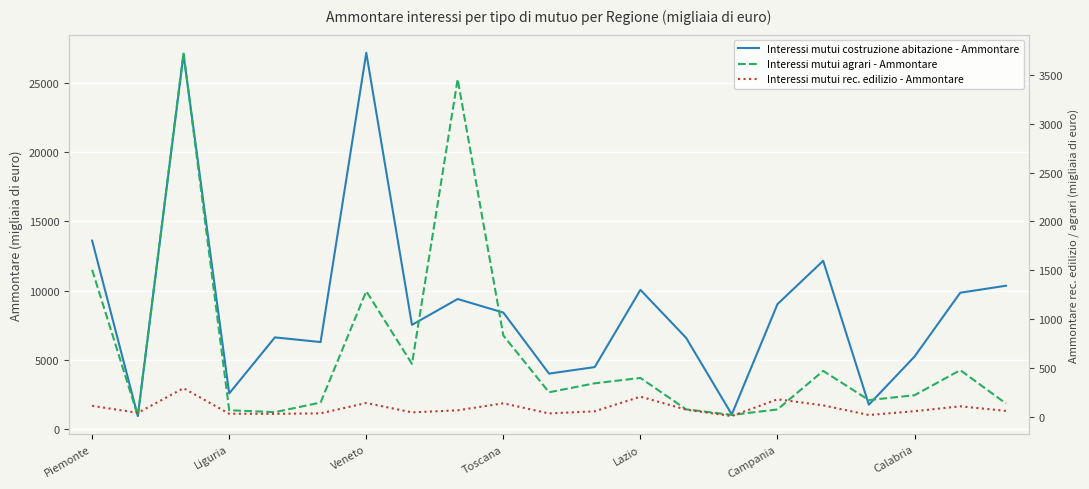

Reading left to right, extract all data points from this chart.

Interessi mutui costruzione abitazione - Ammontare: 13603	949	27031	2583	6624	6288	27148	7527	9392	8413	4011	4483	10052	6591	1066	9025	12147	1771	5243	9845	10349
Interessi mutui agrari - Ammontare: 1504	7	3729	65	45	144	1285	540	3459	831	249	341	396	74	17	73	468	169	219	476	134
Interessi mutui rec. edilizio - Ammontare: 110	38	291	29	28	33	139	43	64	136	32	54	204	71	5	177	115	16	55	105	58